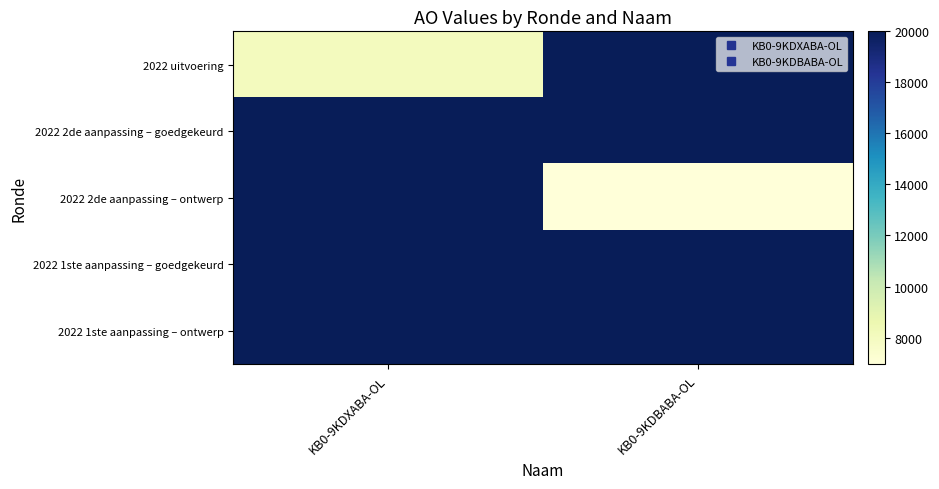

Reading left to right, extract all data points from this chart.

2022 uitvoering: KB0-9KDXABA-OL=8032	KB0-9KDBABA-OL=20000
2022 2de aanpassing – goedgekeurd: KB0-9KDXABA-OL=20000	KB0-9KDBABA-OL=20000
2022 2de aanpassing – ontwerp: KB0-9KDXABA-OL=20000	KB0-9KDBABA-OL=6951
2022 1ste aanpassing – goedgekeurd: KB0-9KDXABA-OL=20000	KB0-9KDBABA-OL=20000
2022 1ste aanpassing – ontwerp: KB0-9KDXABA-OL=20000	KB0-9KDBABA-OL=20000